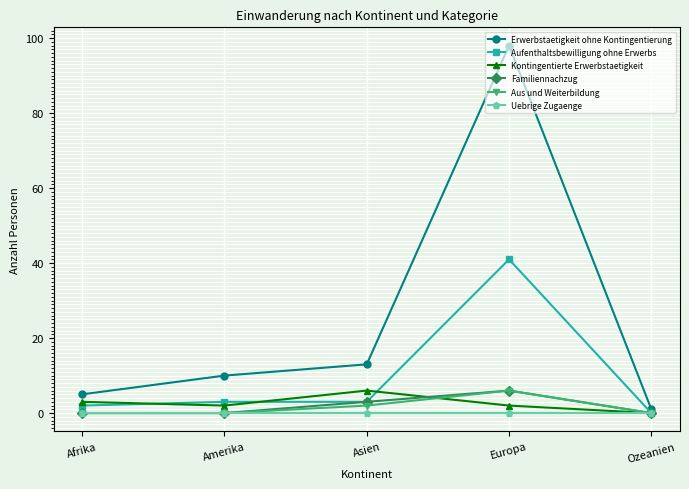

The Aufenthaltsbewilligung ohne Erwerbs series shows 3 at Amerika. True or false?

True